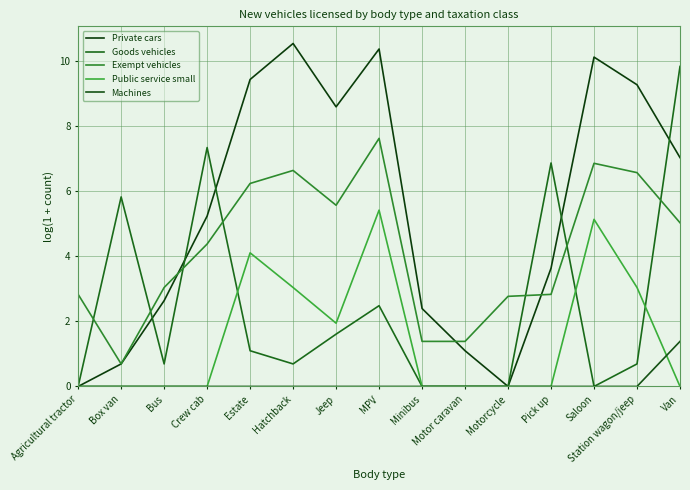

What is the difference between the highest and lowest values at Agricultural tractor?

2.8